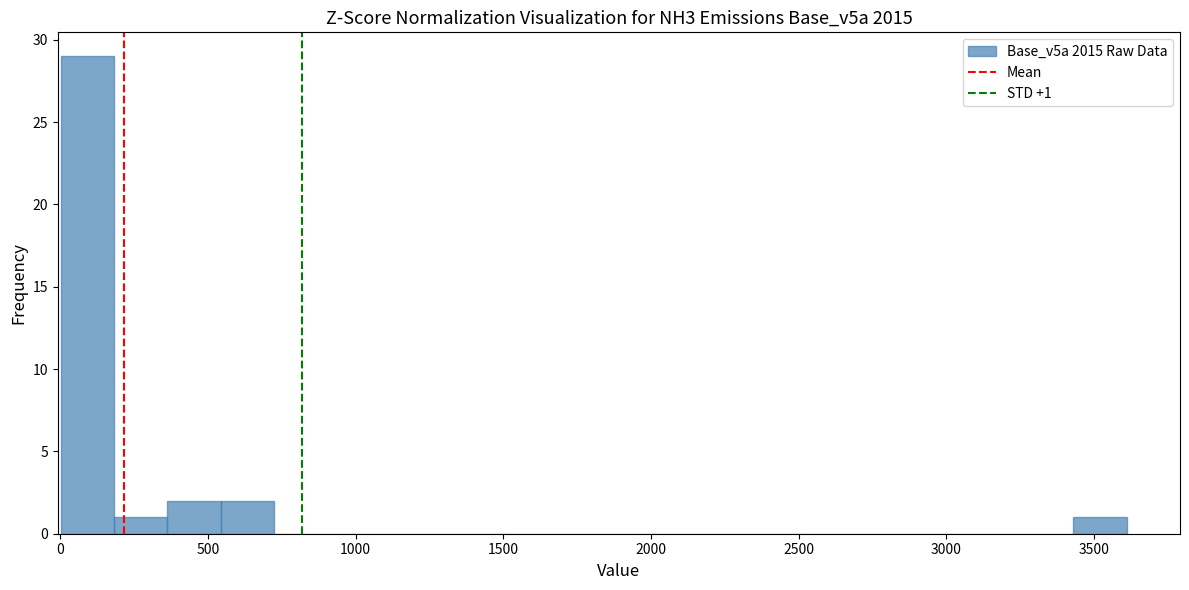

Around what value on the x-axis is the tallest bar? Give the approximate position of its centre, as read against the axis.

100